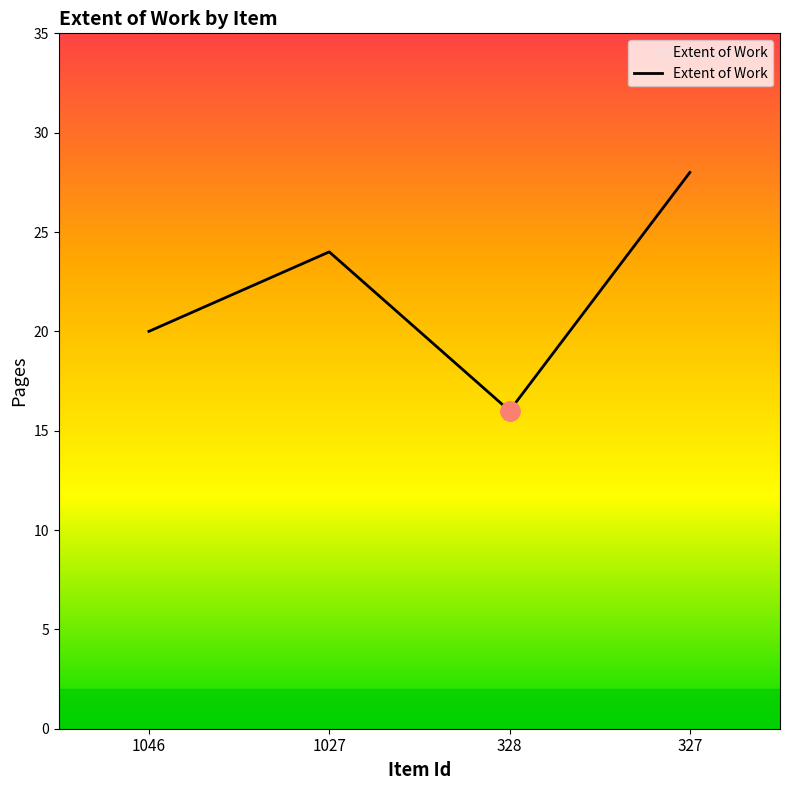

Rank the categories by value from lowest to highest.

328, 1046, 1027, 327